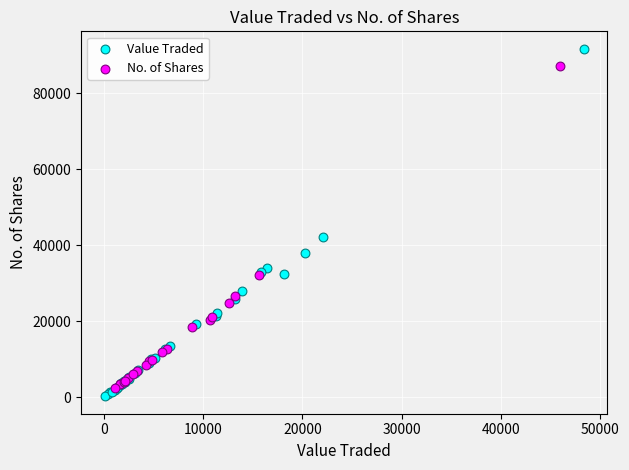

Which series has the widest spread of Y values?

Value Traded